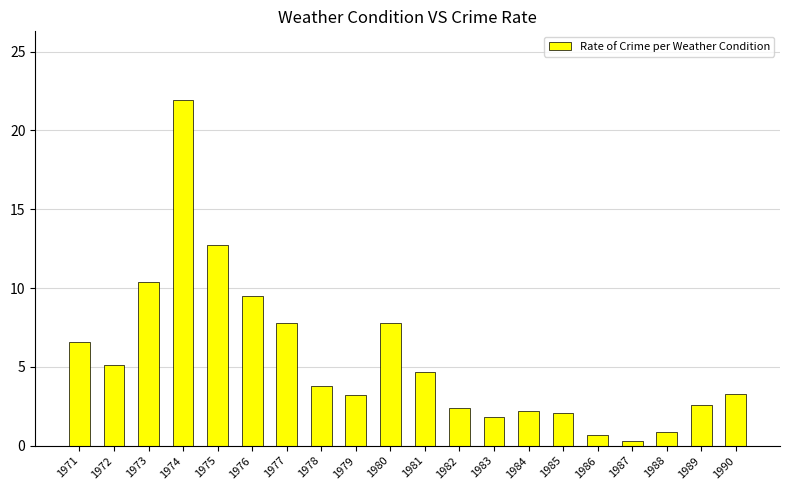

What is the change in value from 1974 to 1978?

-18.1